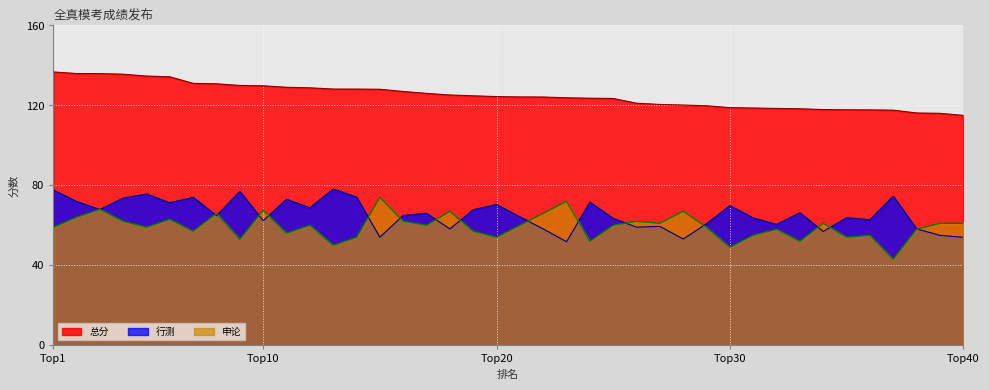

How many lines are shown in the chart?

3